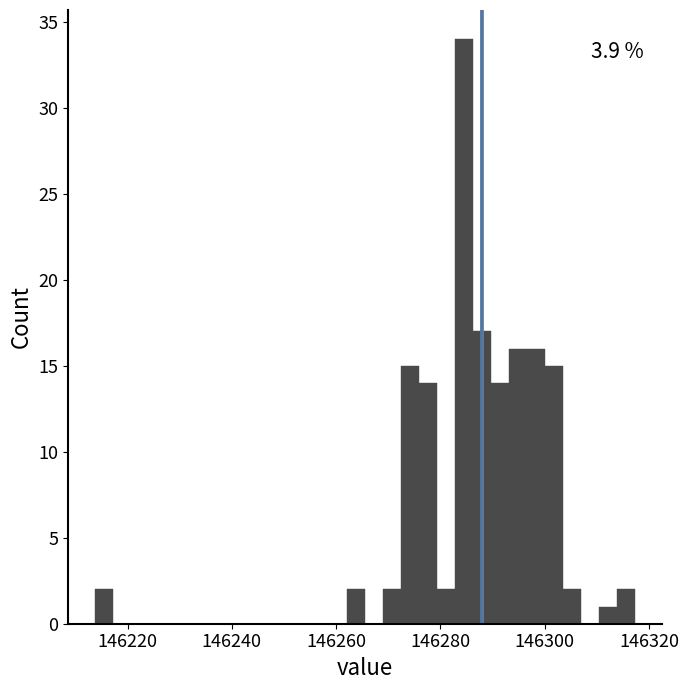

Read against the x-axis, roughly where is the centre of the tallest bar?

146284